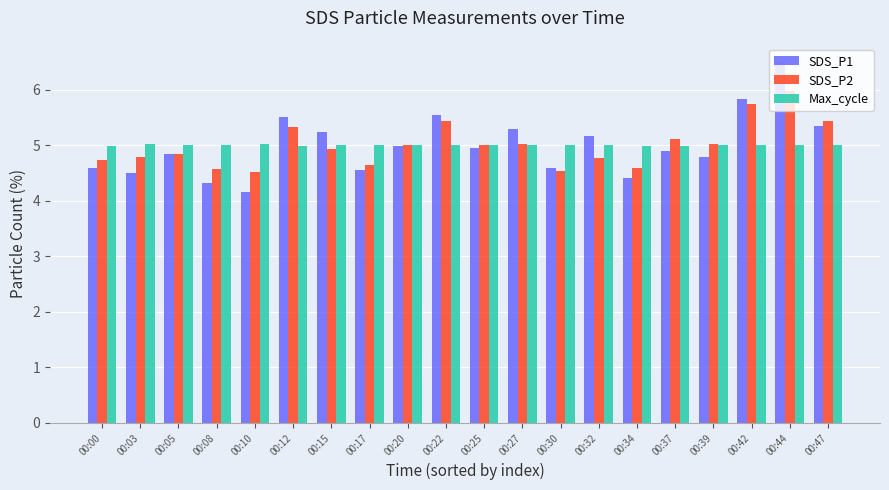

Are the bars horizontal?

No